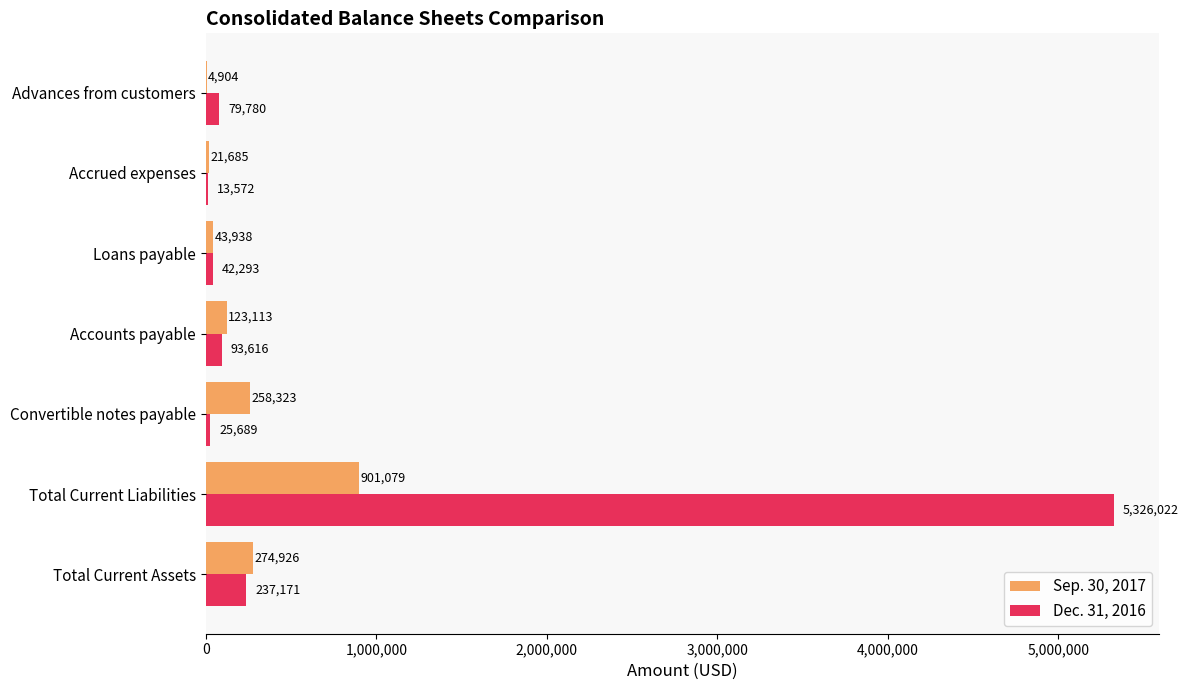

At which category is the sum across all series the highest?

Total Current Liabilities